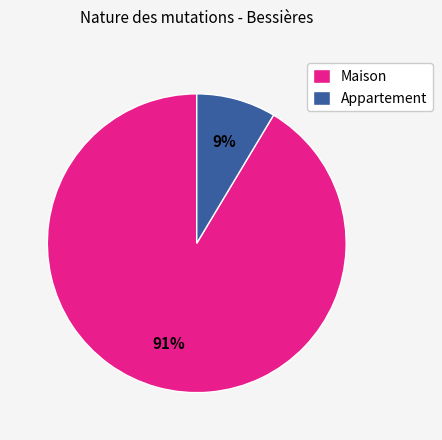

What percentage is the Appartement slice, to the nearest percent?

9%